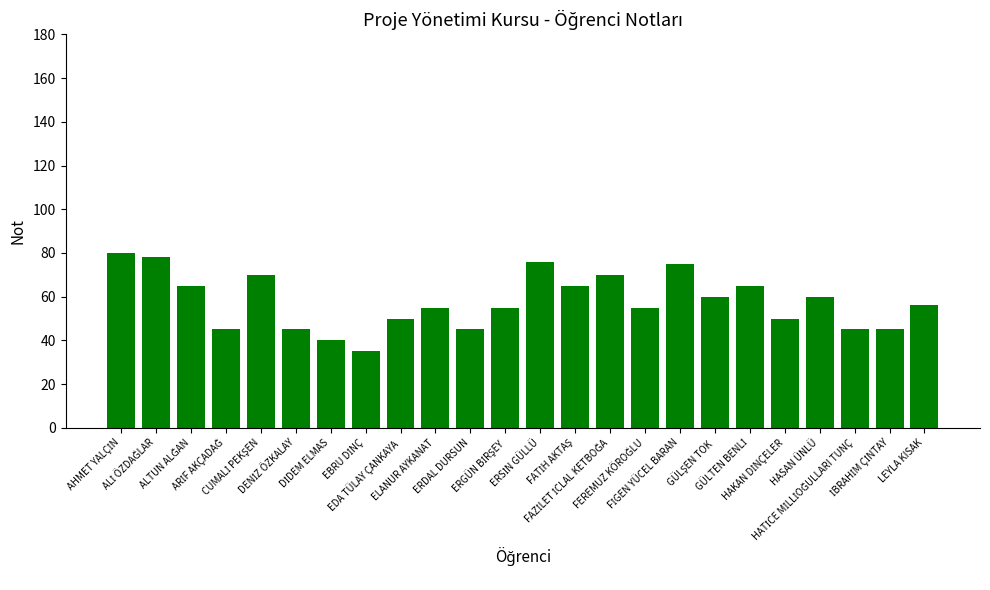

Are the bars horizontal?

No